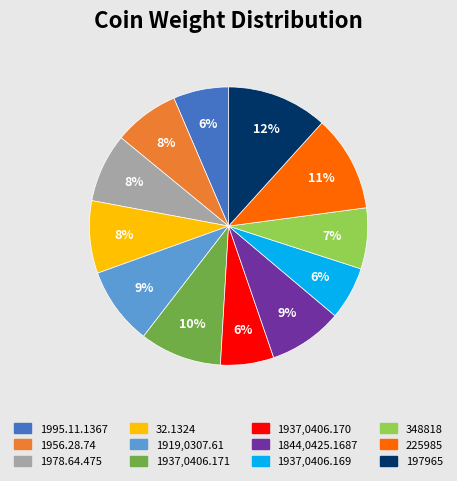

Count the number of slices in the pie.

12